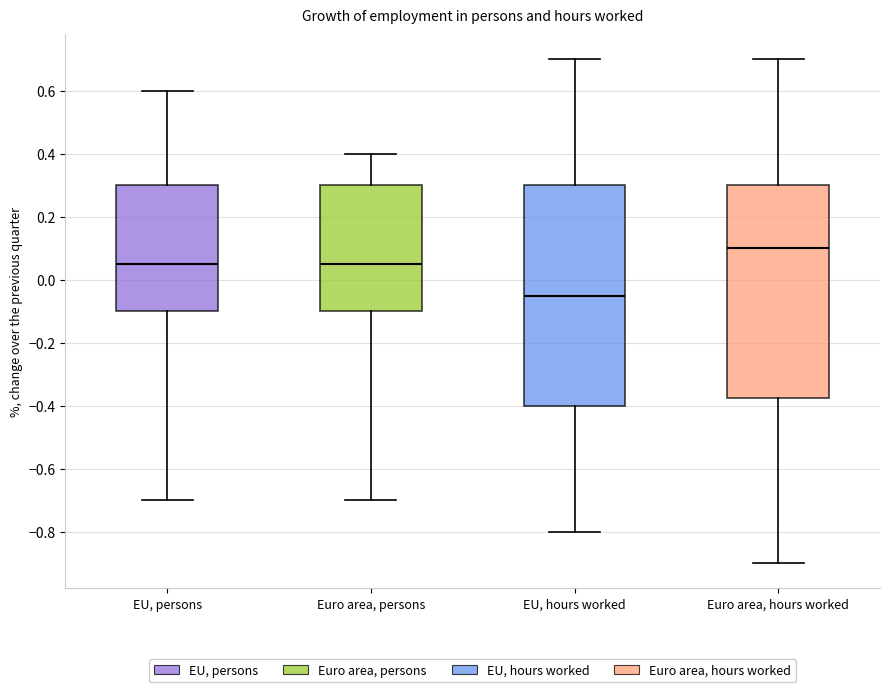

Where does the upper whisker of the box for Euro area, hours worked end on the y-axis? The values are not printed on the chart, so give them approximately, as read against the axis.

0.70